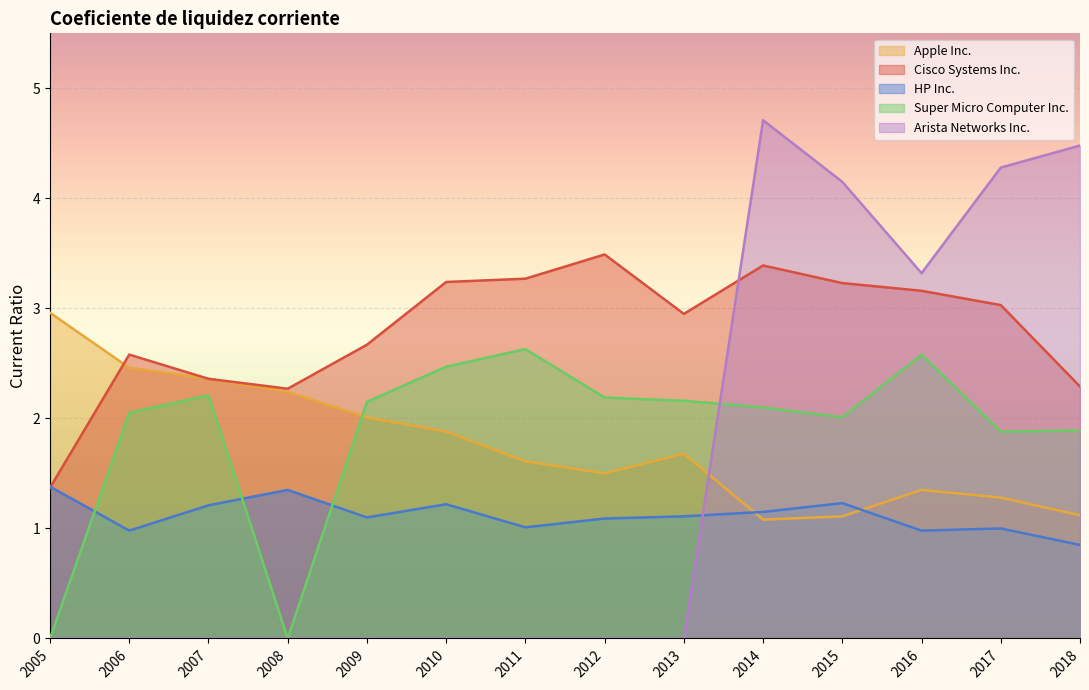

What is the difference between the maximum and minimum values in the Apple Inc. series?

1.9